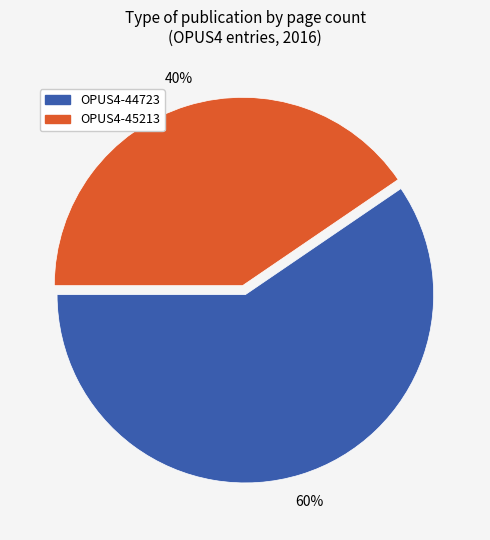

Is it true that OPUS4-44723 is 72% of the pie?

False